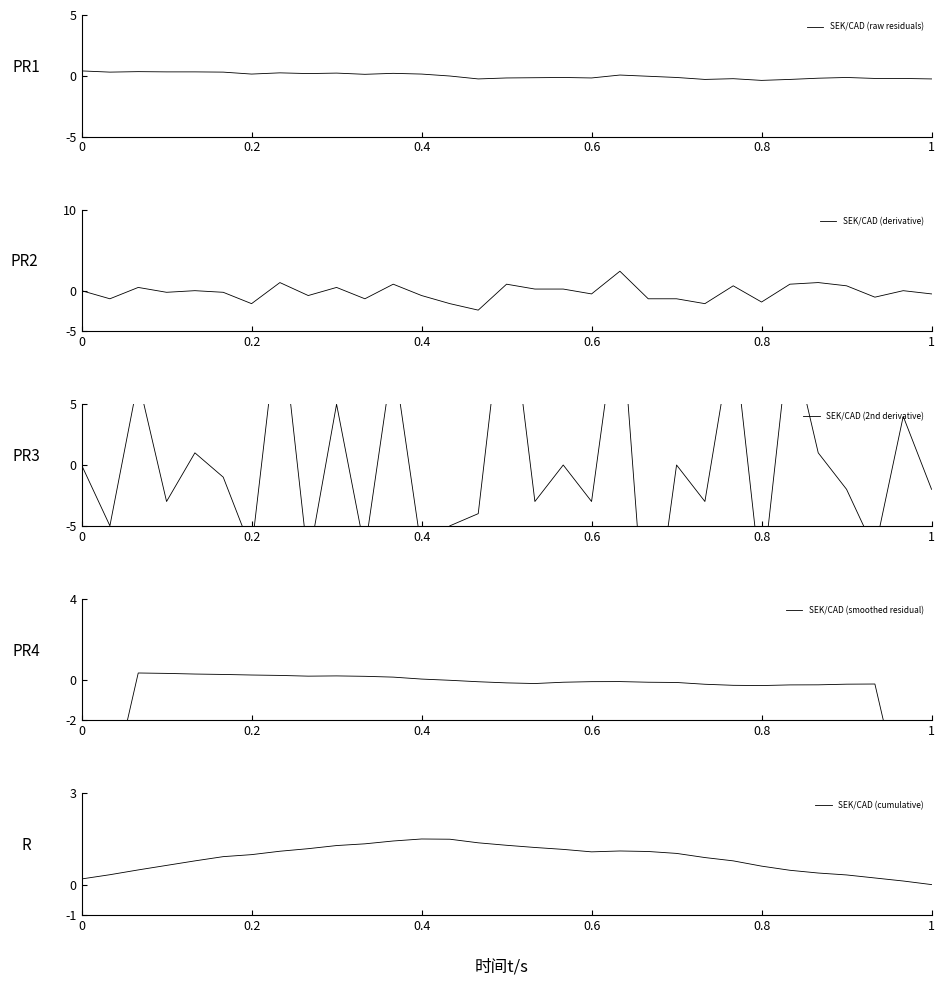

What is the minimum value for SEK/CAD (raw residuals)?

-0.4